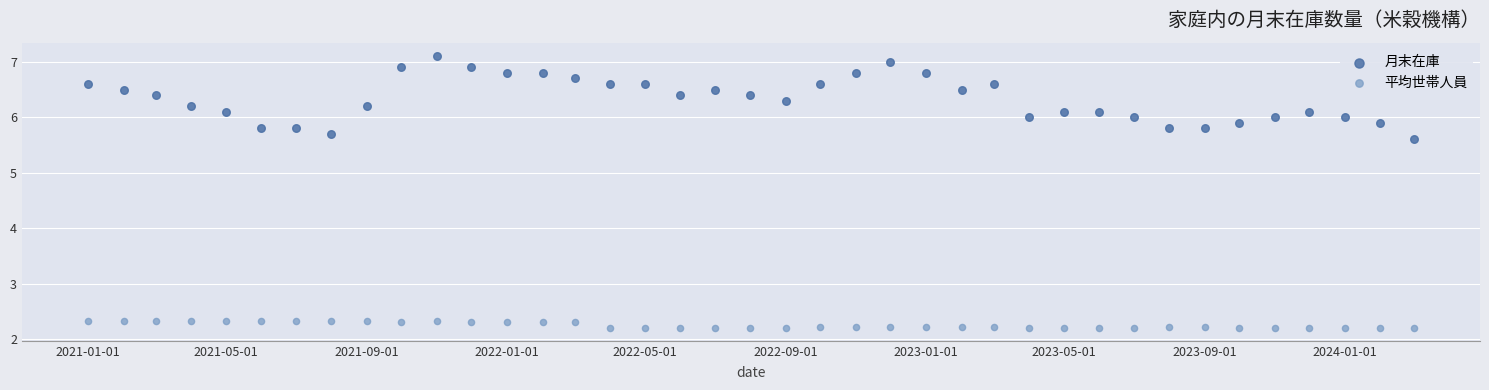

Across all series, what Y value is closest to 4?

5.6